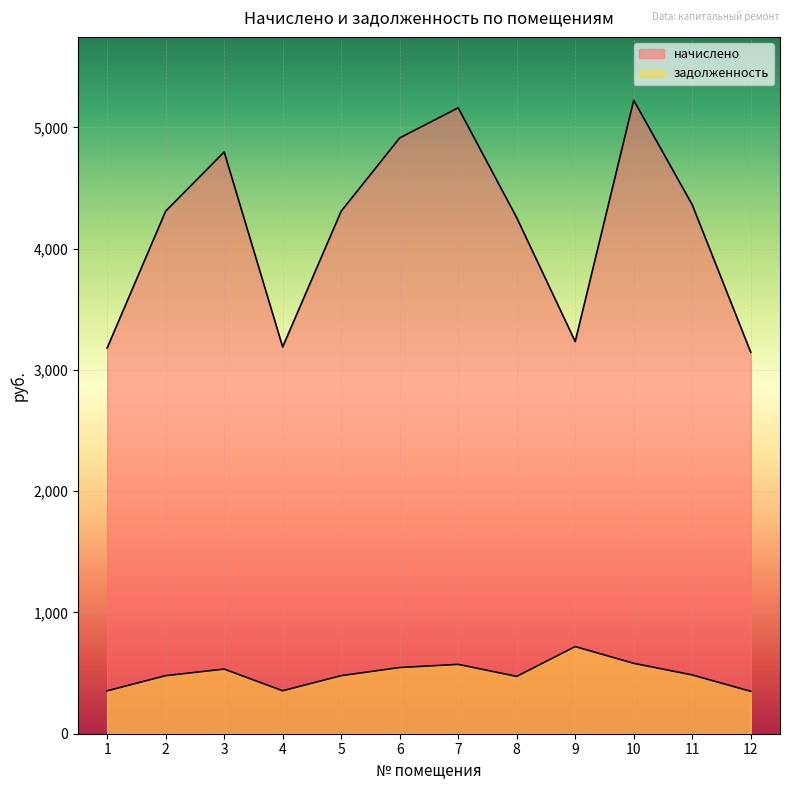

At which label does начислено first exceed 4308?

2